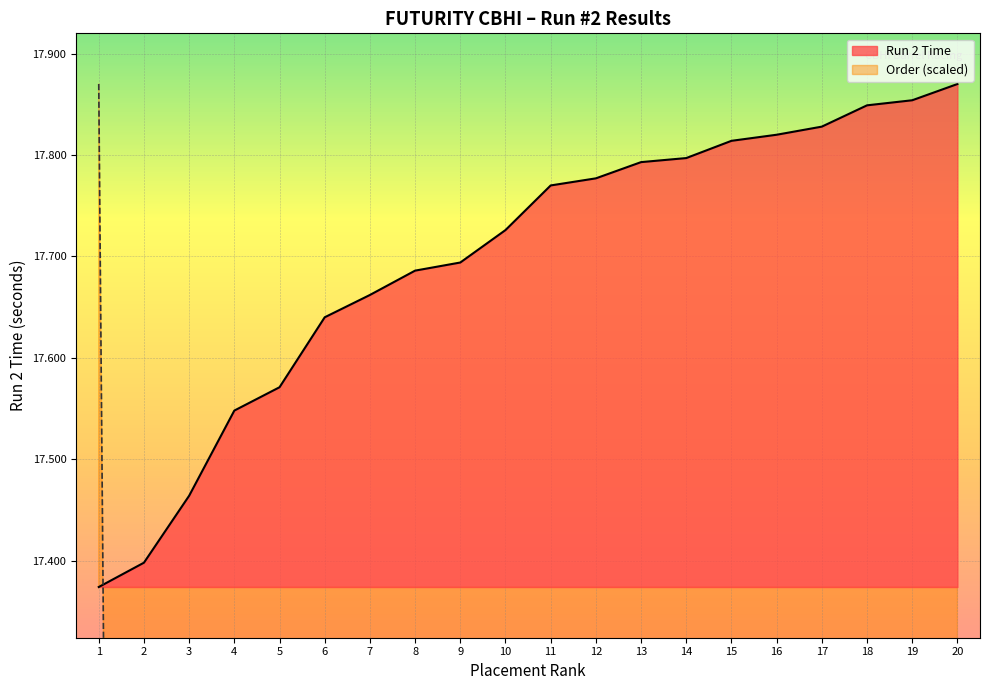

True or false: Run 2 Time has a value of 29.3 at 7.

False